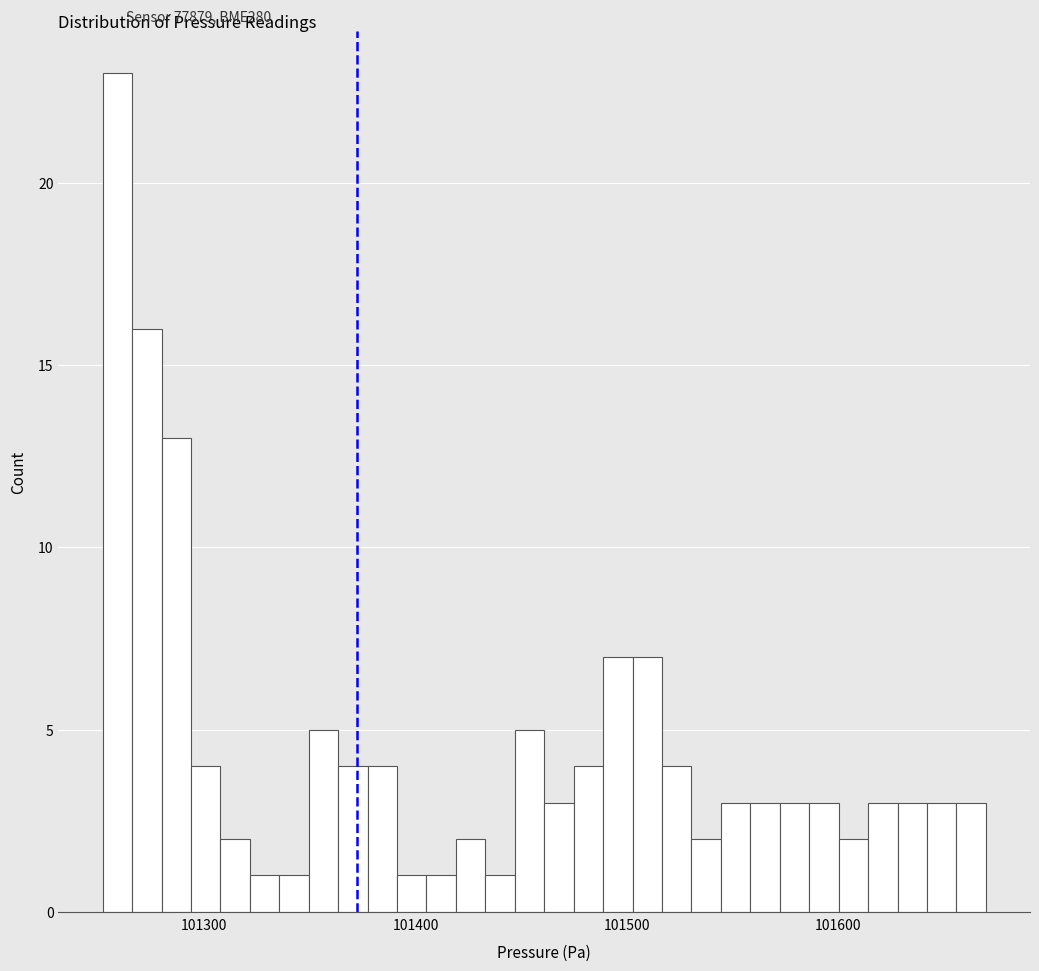

Around what value on the x-axis is the tallest bar? Give the approximate position of its centre, as read against the axis.

101260